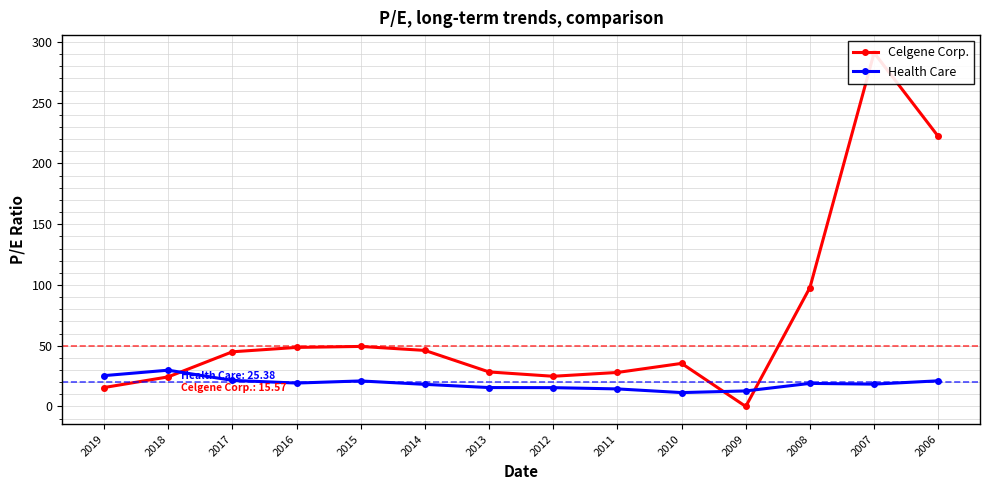

What are all the series names shown in the legend?

Celgene Corp., Health Care